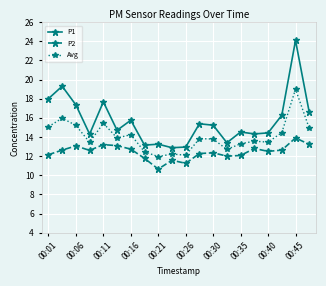

True or false: P2 and Avg cross at least once.

False